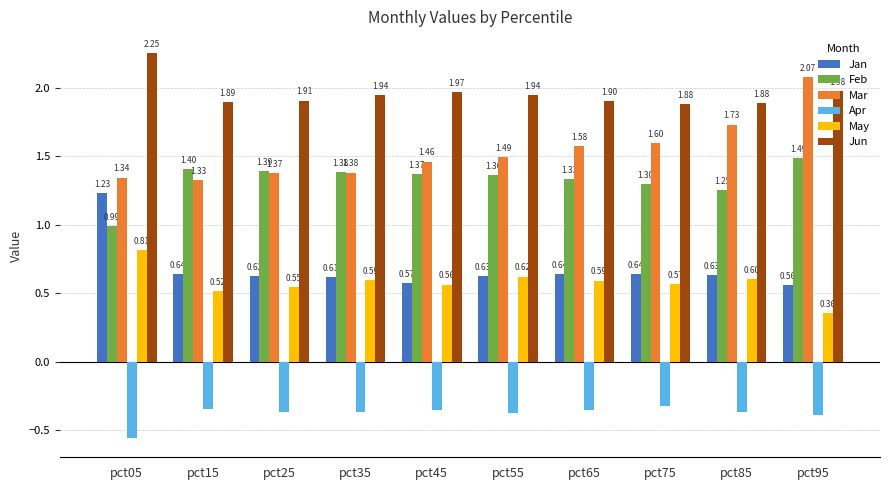

Which series changed the most between pct35 and pct65?

Mar